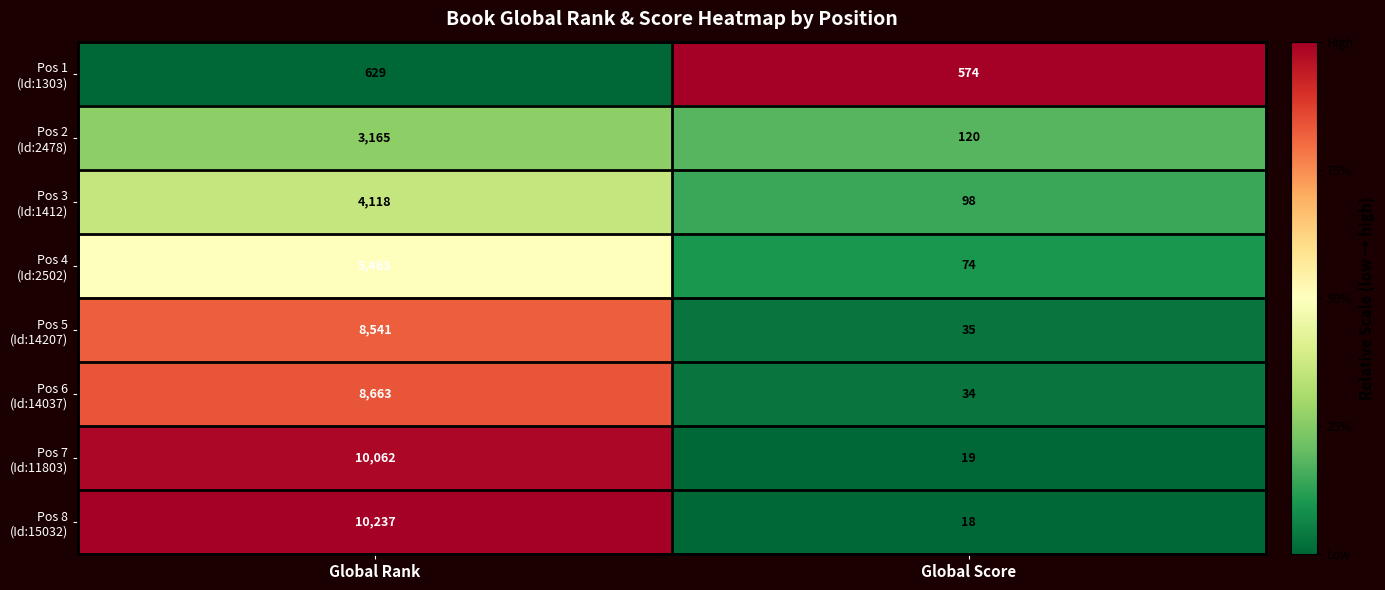

What is the spread (max minus min) of values at Global Rank?

9608